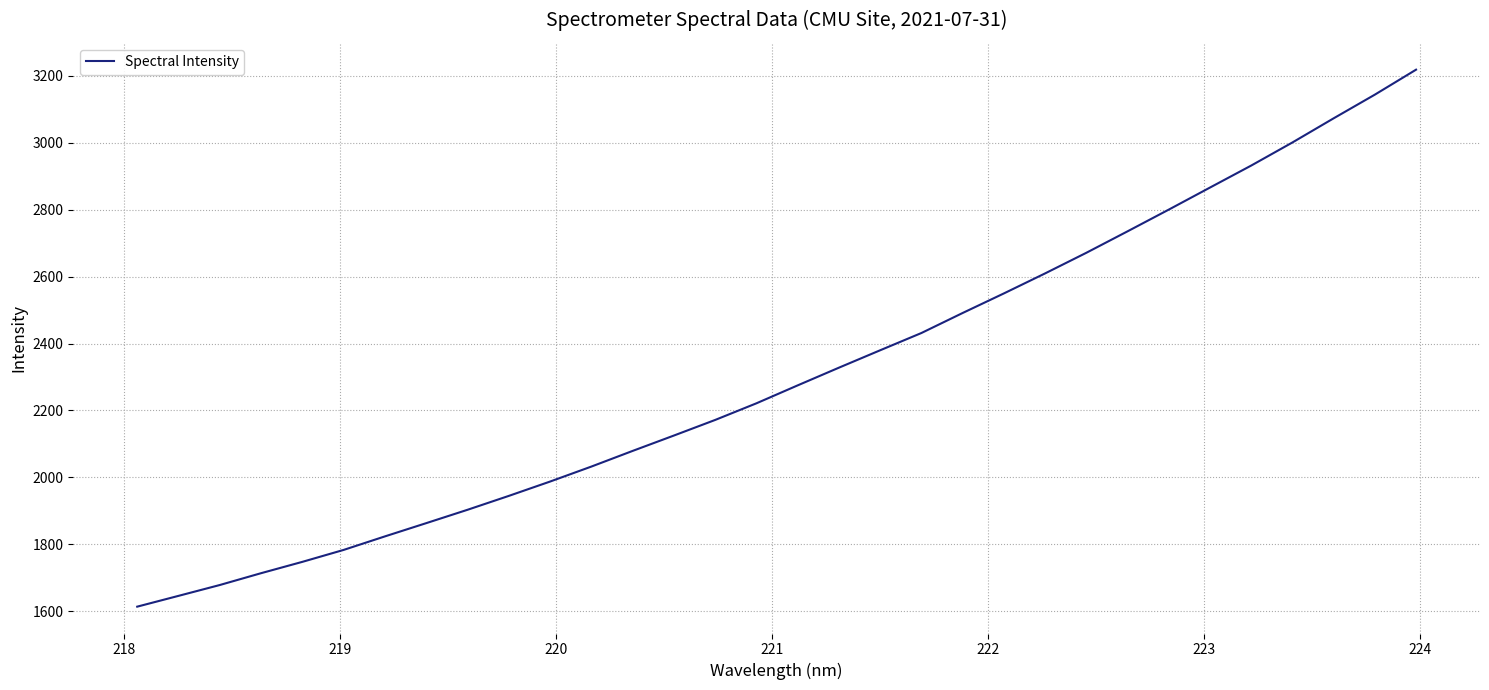

What is the difference between the maximum and minimum values?

1605.3